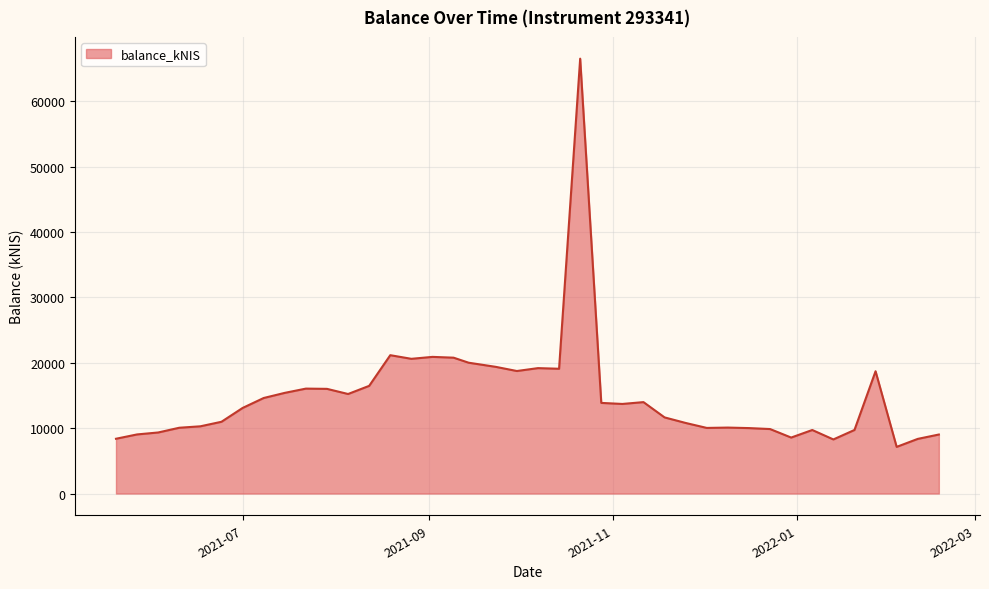

What is the difference between the maximum and minimum values?

59406.4